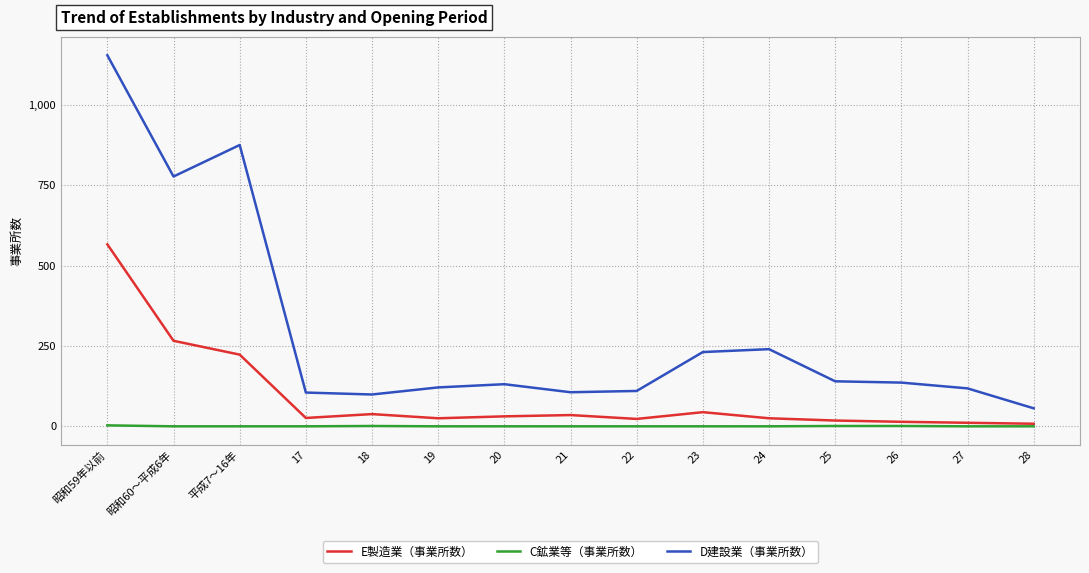

At which label does D建設業（事業所数） first exceed 131?

昭和59年以前